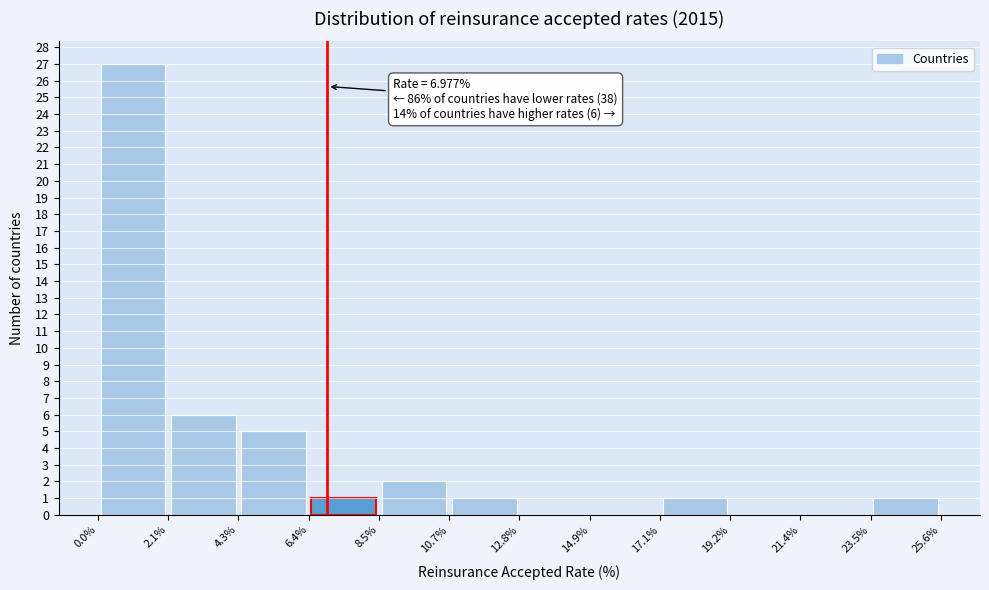

Over which range of the x-axis is the bar tallest?

0.0% to 2.1%